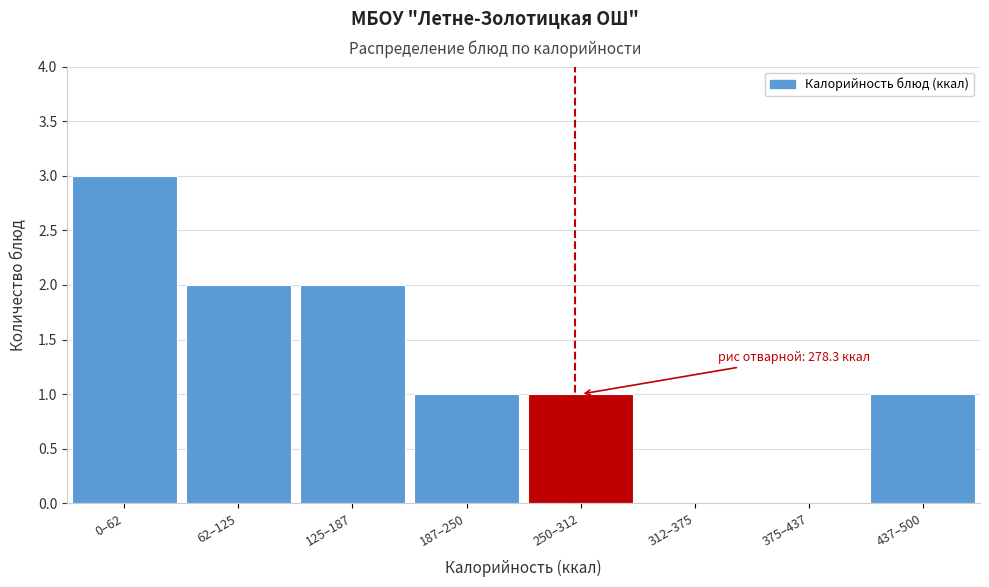

Reading left to right, transcribe all the data shown in this chart.

0–62=3	62–125=2	125–187=2	187–250=1	250–312=1	312–375=0	375–437=0	437–500=1